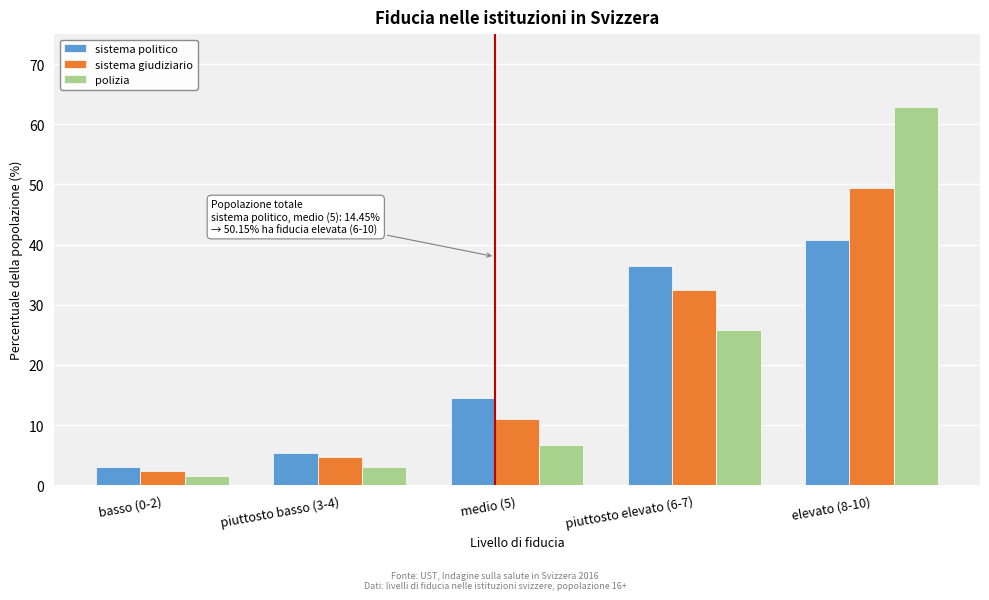

Reading left to right, extract all data points from this chart.

sistema politico: basso (0-2)=3.1	piuttosto basso (3-4)=5.3	medio (5)=14.5	piuttosto elevato (6-7)=36.4	elevato (8-10)=40.7
sistema giudiziario: basso (0-2)=2.4	piuttosto basso (3-4)=4.8	medio (5)=11.0	piuttosto elevato (6-7)=32.4	elevato (8-10)=49.4
polizia: basso (0-2)=1.5	piuttosto basso (3-4)=3.1	medio (5)=6.6	piuttosto elevato (6-7)=25.9	elevato (8-10)=62.9